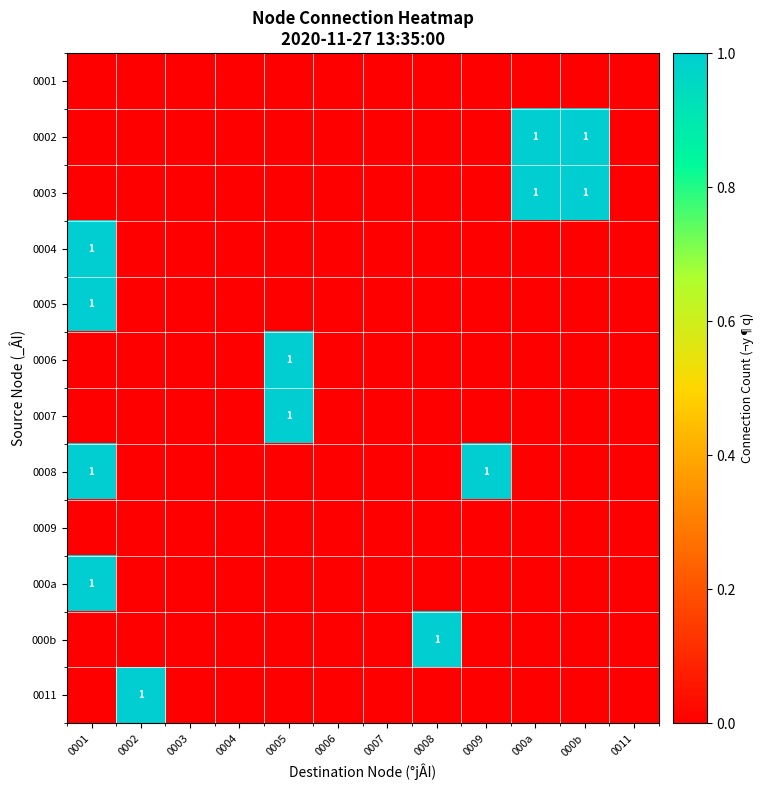

How many categories are shown in the chart?

12